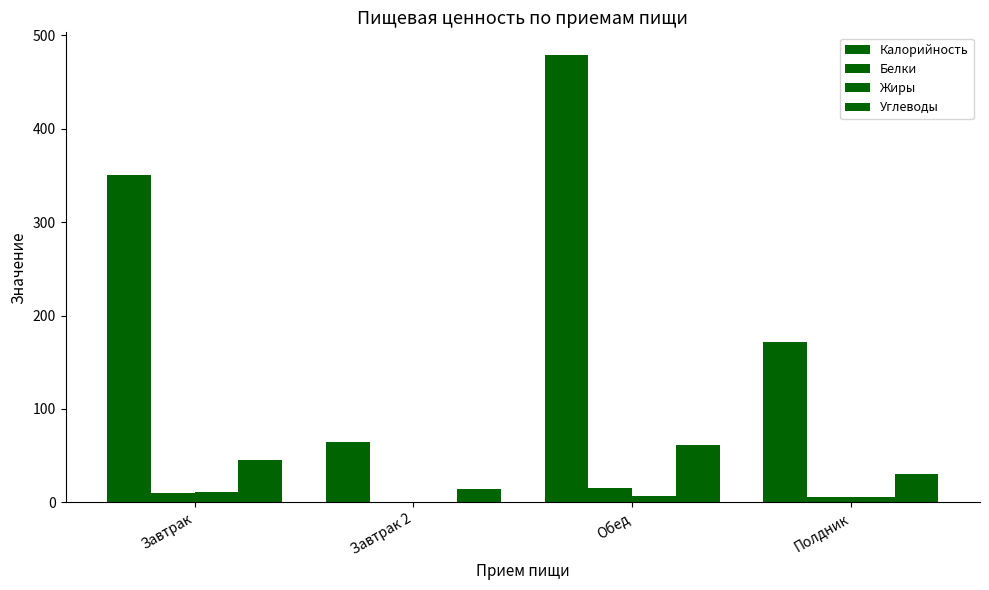

Count the number of data series in this chart.

4